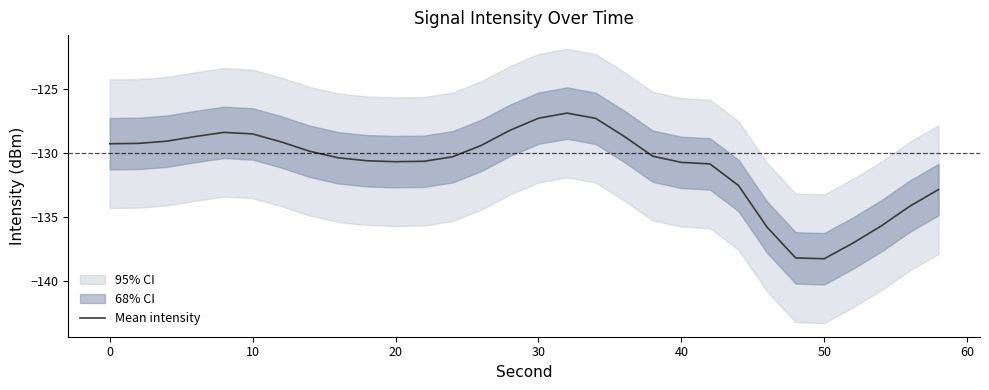

The value of Mean intensity at 0 is -187.5. True or false?

False